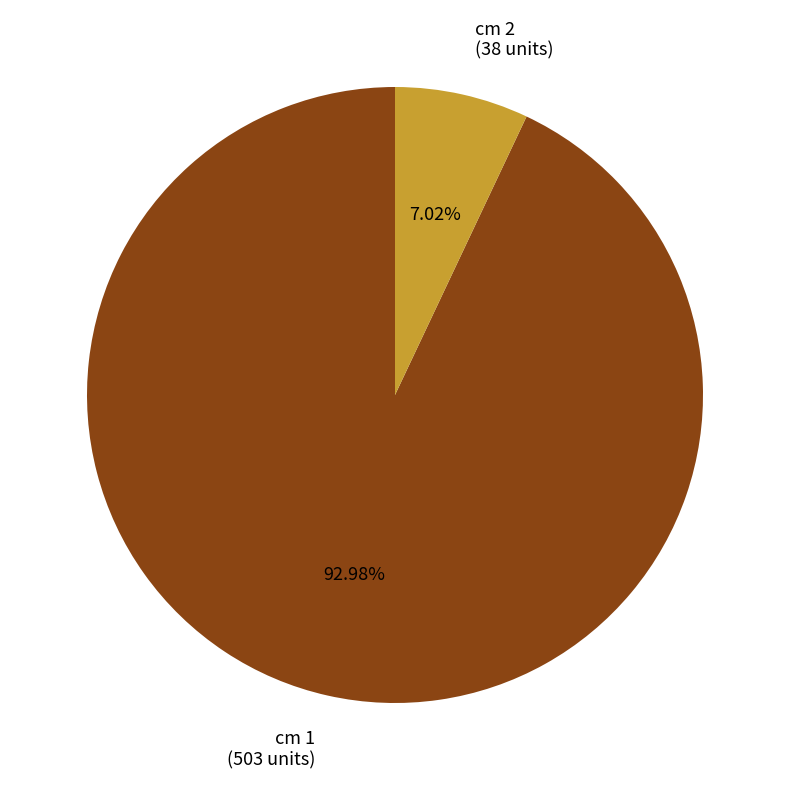

To the nearest percent, what is the average slice percentage?

50%